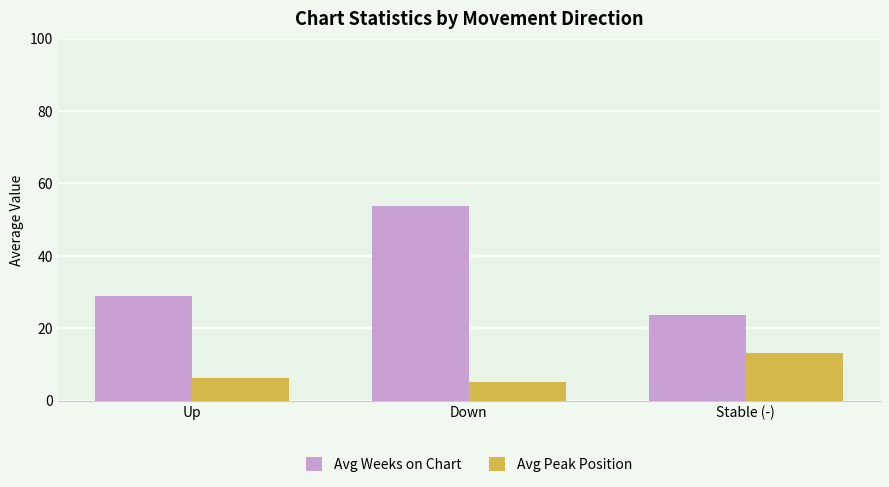

What are all the series names shown in the legend?

Avg Weeks on Chart, Avg Peak Position